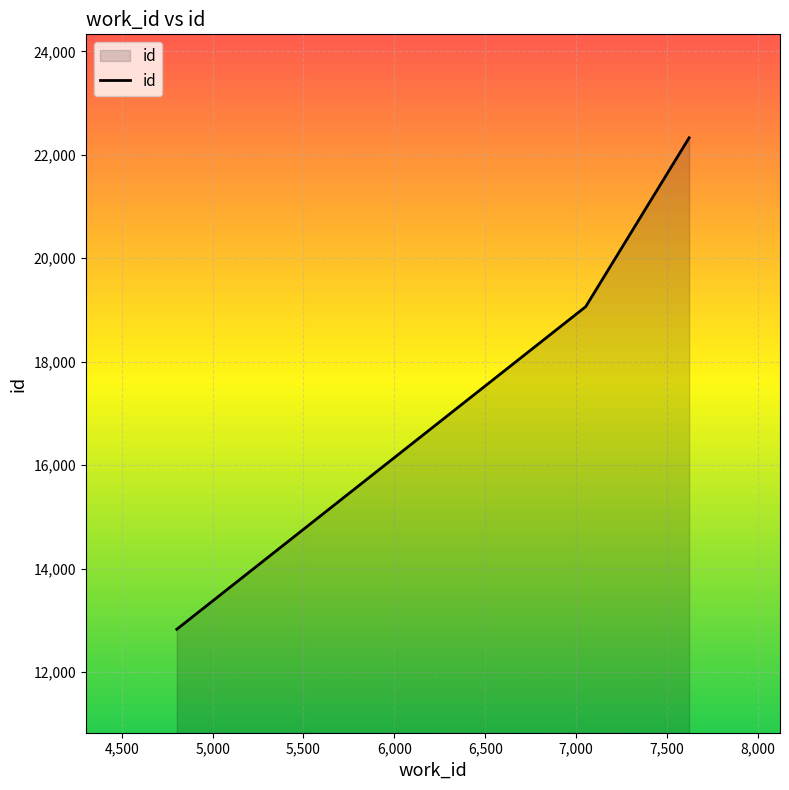

What is the minimum value shown in the chart?

12827